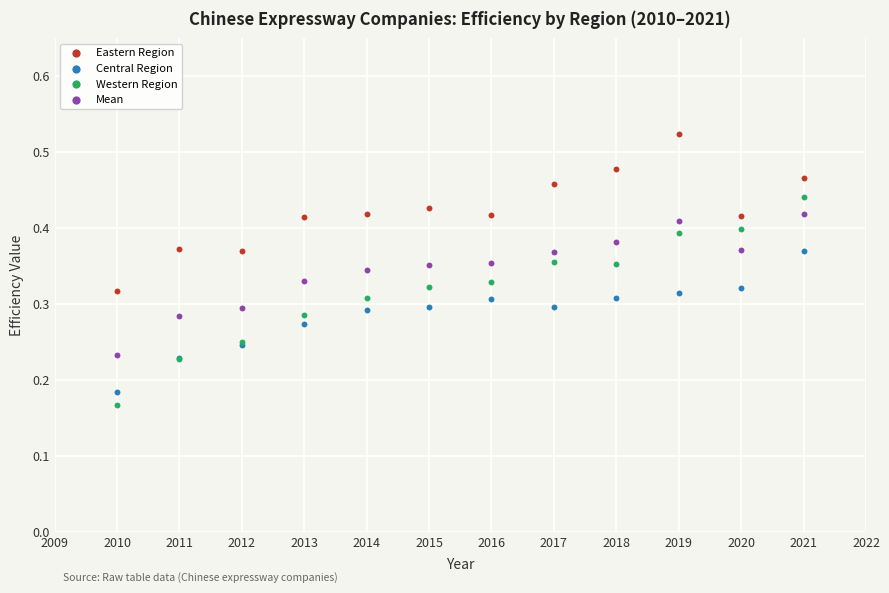

Which series has the largest Y range (max minus min)?

Western Region